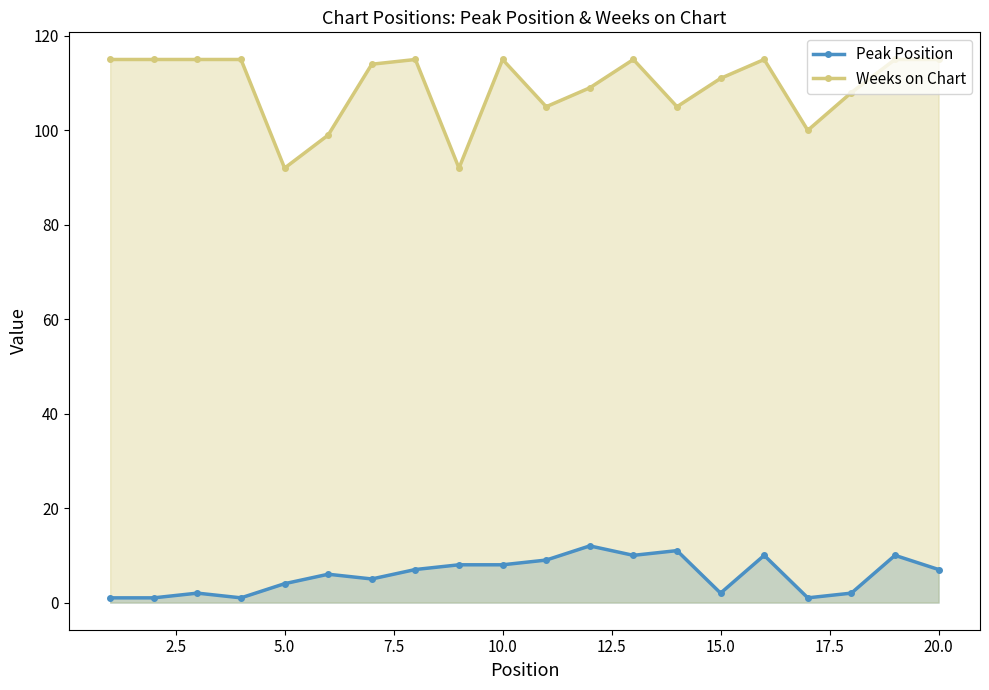

At how many categories does at least one series exceed 94?

18